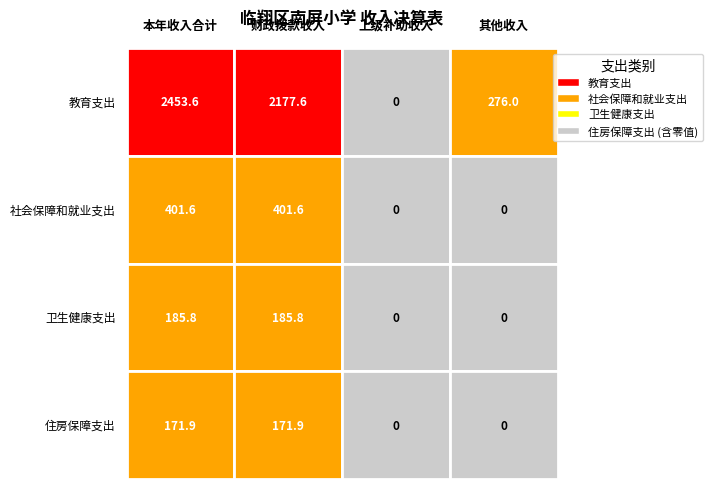

Which series has the widest spread of values?

教育支出